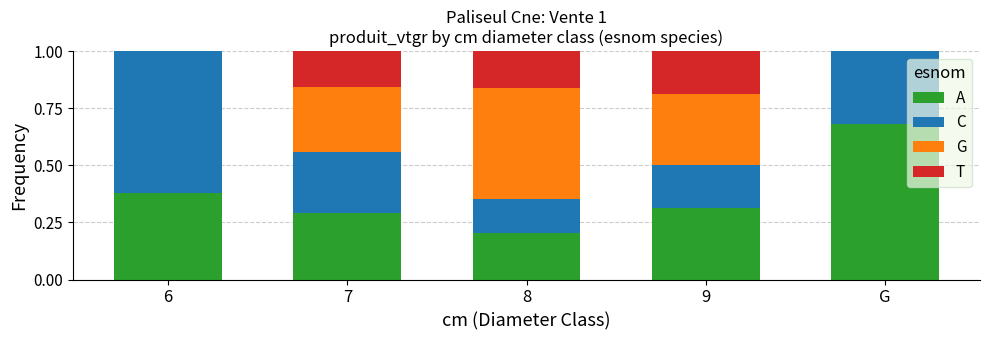

Are the bars horizontal?

No